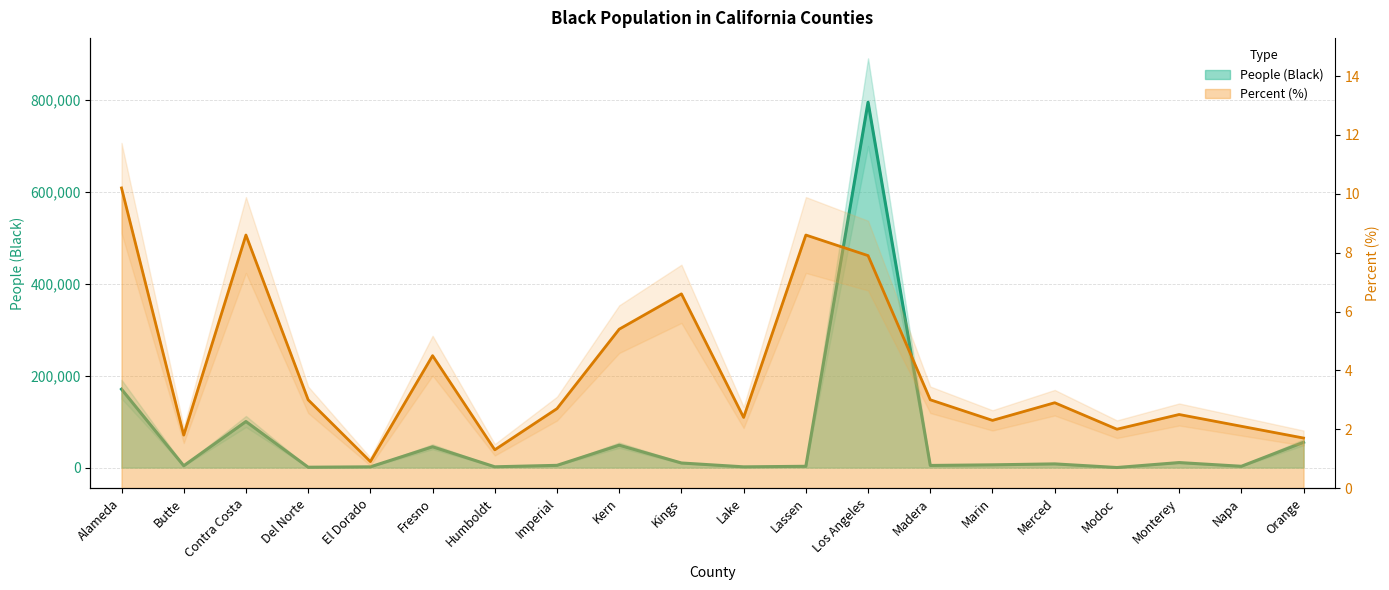

What position from the right is Madera?

7